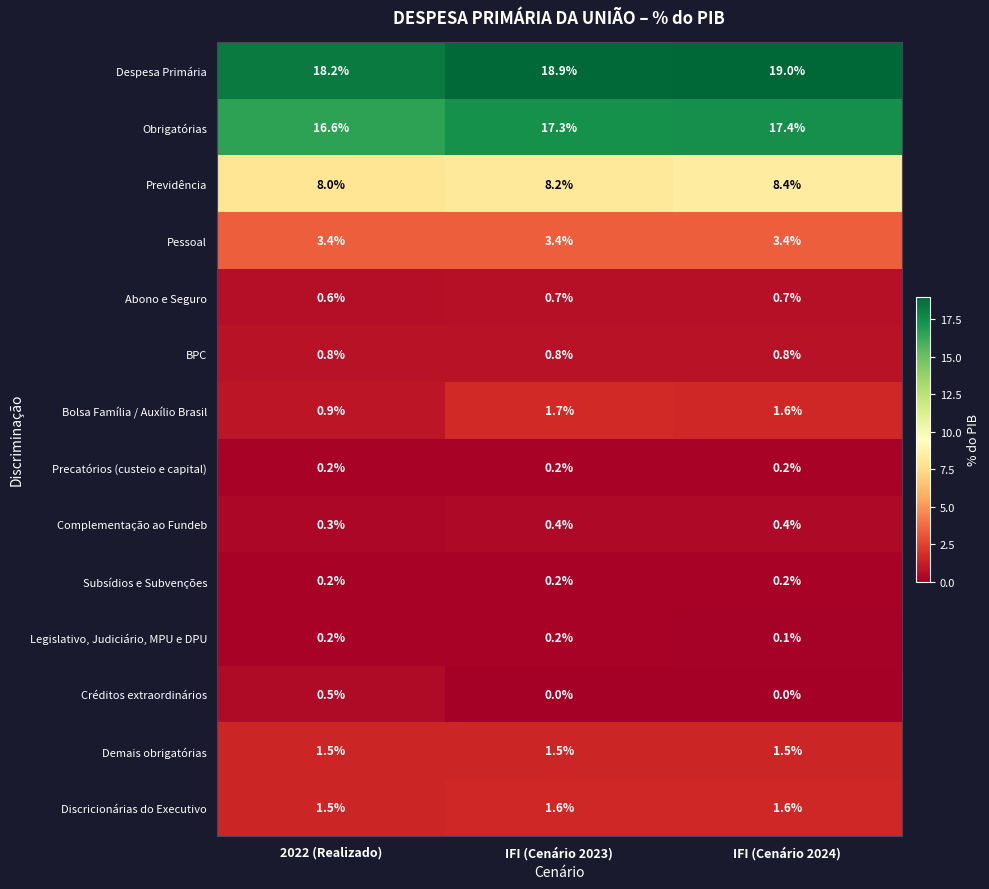

Read the Complementação ao Fundeb value at IFI (Cenário 2024).

0.4